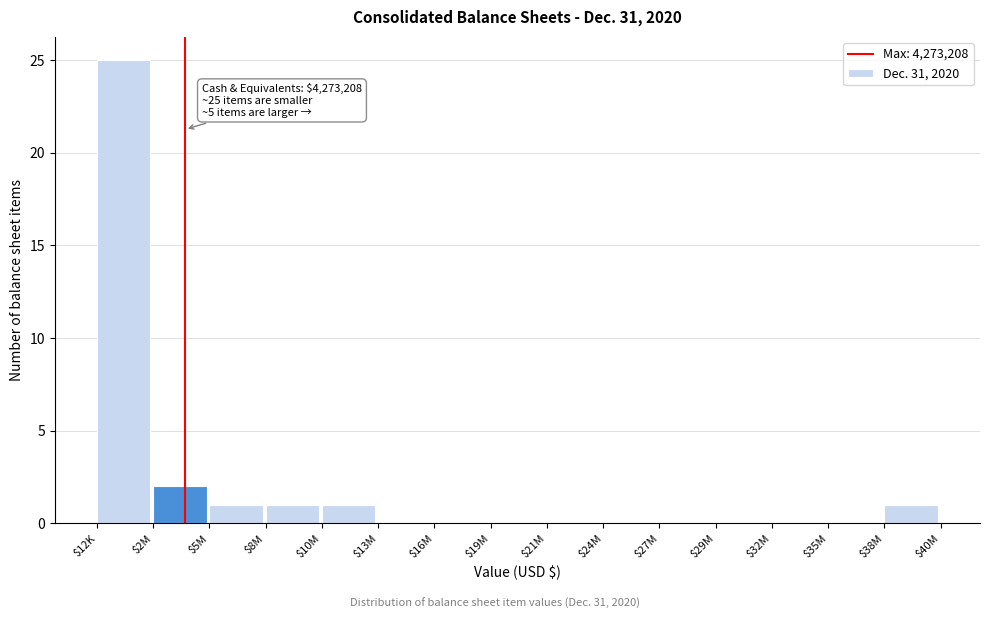

Where is the data nearest to the value 12?

$2M